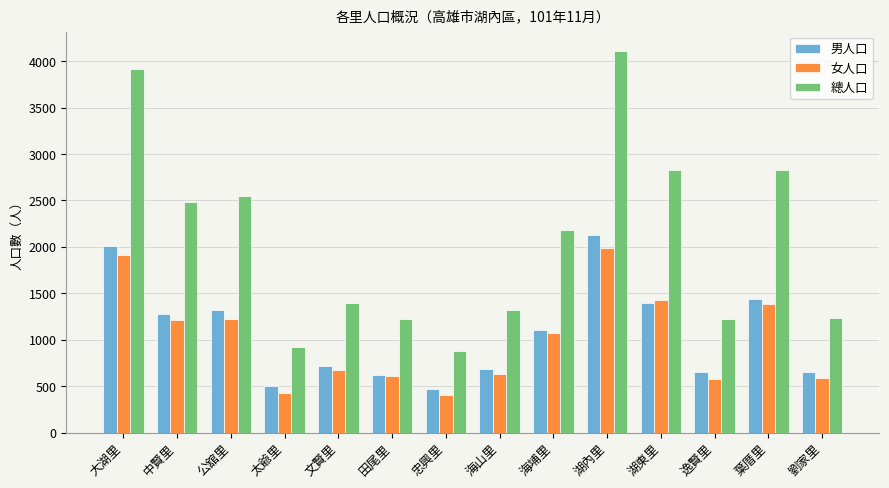

How many values in the 女人口 series are below 1075?

7